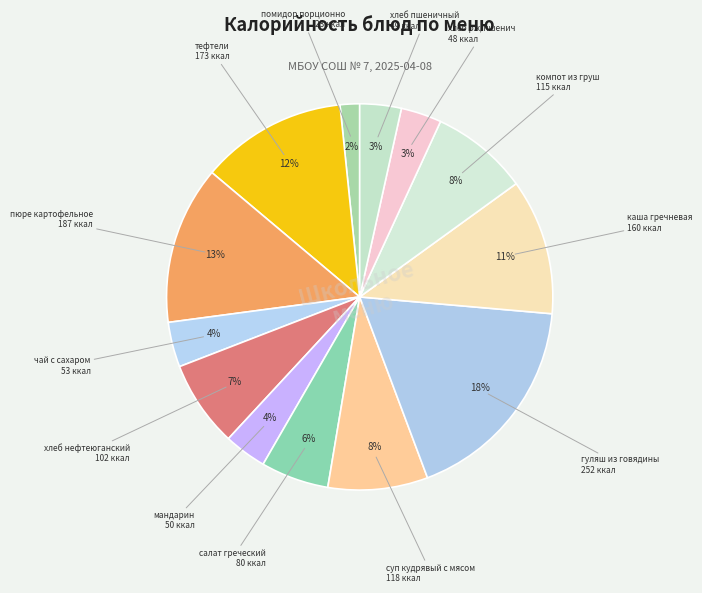

Count the number of slices in the pie.

13